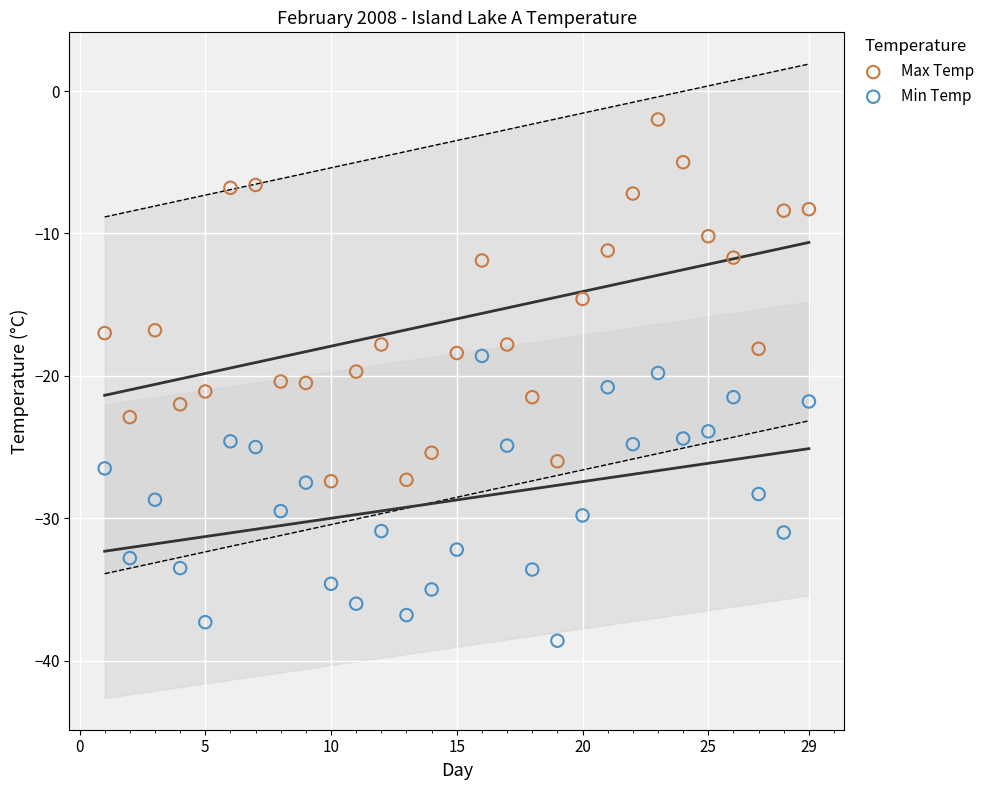

Across all data points, what is the range of X values (max minus min)?

28.0